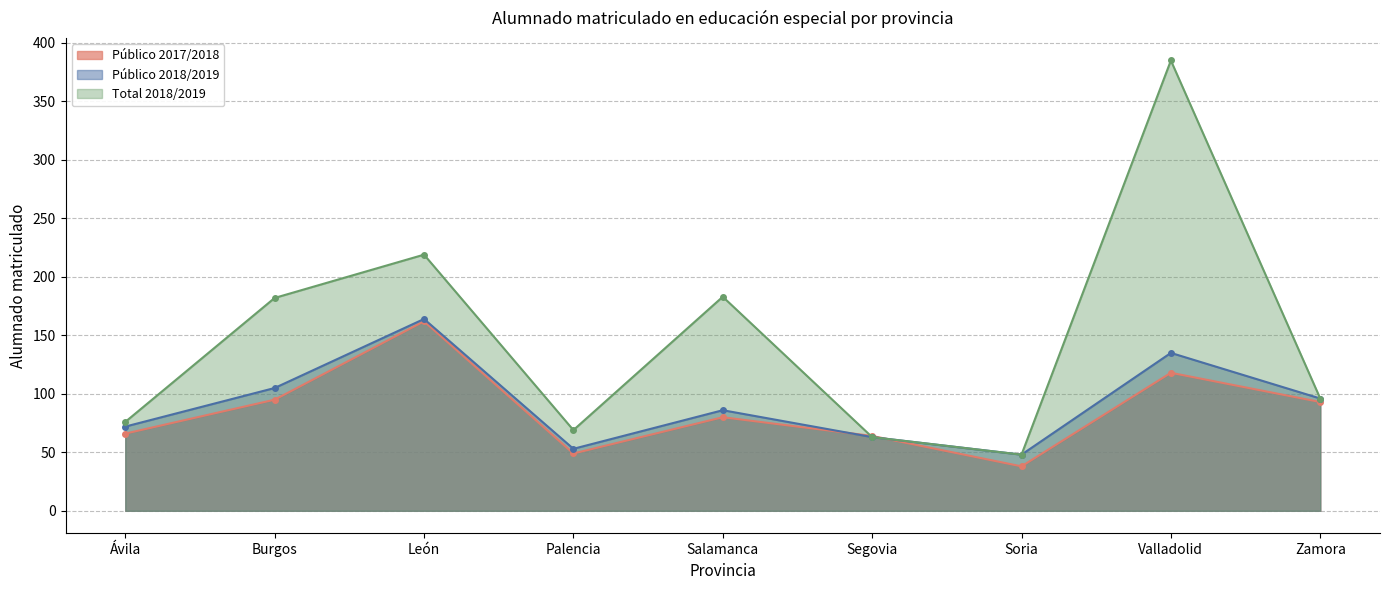

What is the difference between the highest and lowest values at Salamanca?

103